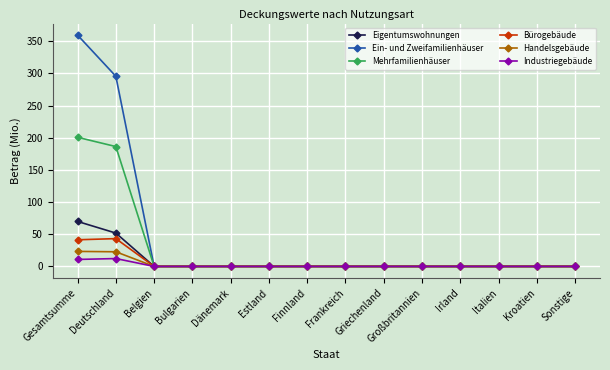

Which series has the largest range (max minus min)?

Ein- und Zweifamilienhäuser